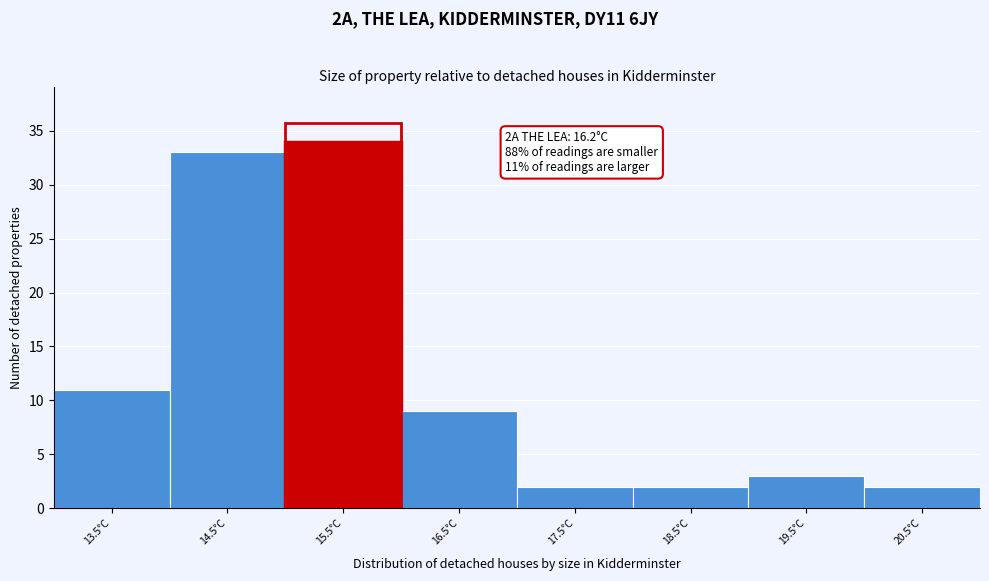

Reading right to left, extract all data points from this chart.

20.5°C=2	19.5°C=3	18.5°C=2	17.5°C=2	16.5°C=9	15.5°C=34	14.5°C=33	13.5°C=11